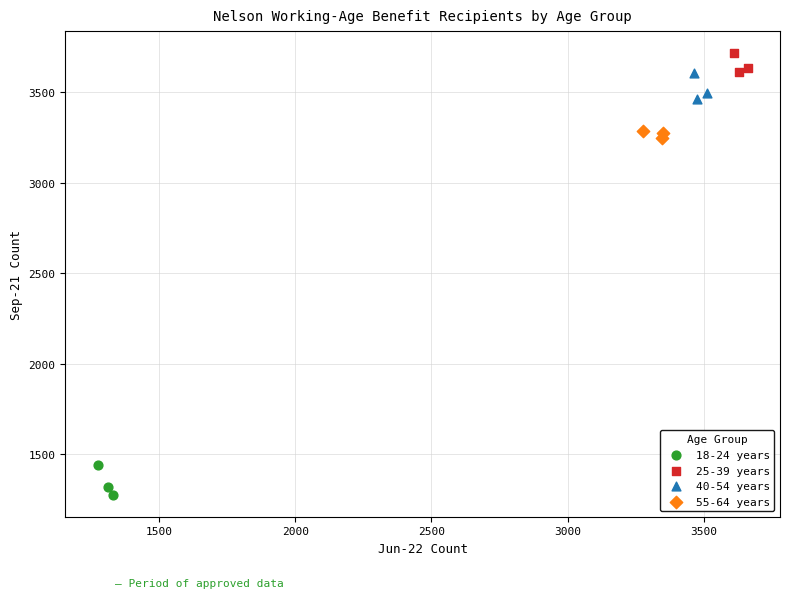

Which series has the largest Y range (max minus min)?

18-24 years